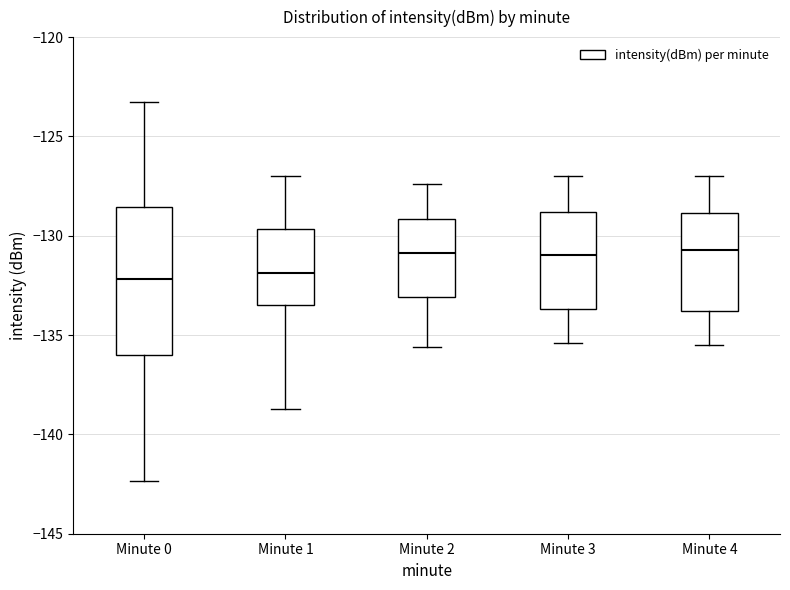

Where is the lower edge of the box for Minute 1 on the y-axis? The values are not printed on the chart, so give them approximately, as read against the axis.

-133.5